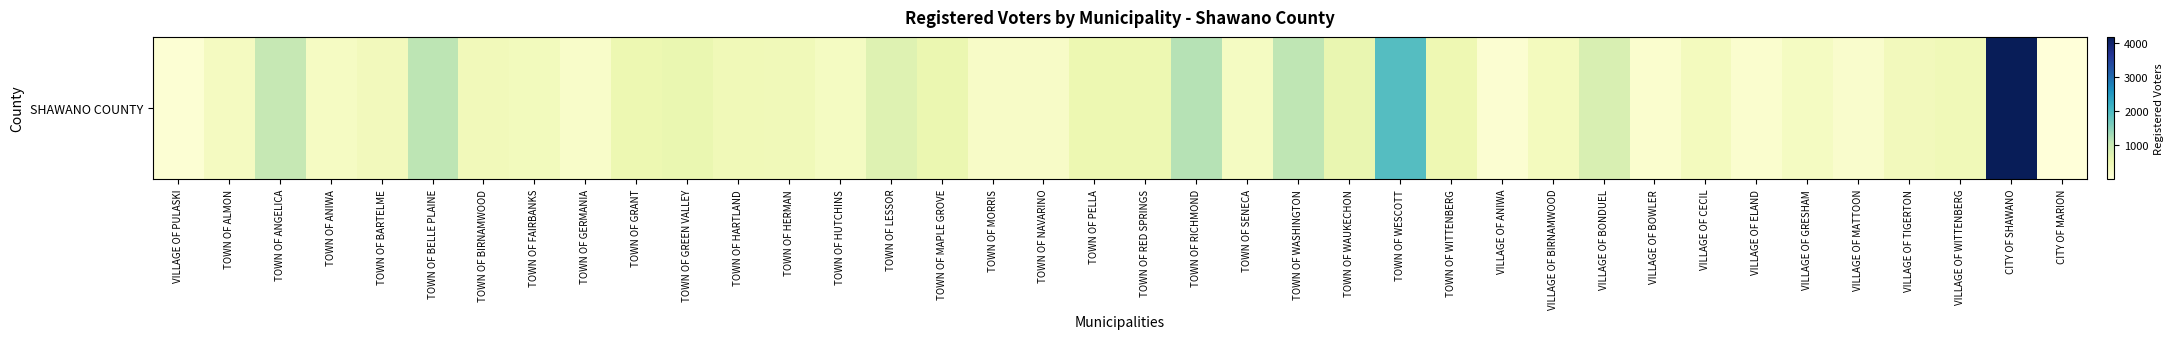

Where does the data first go above 406?

TOWN OF ANGELICA